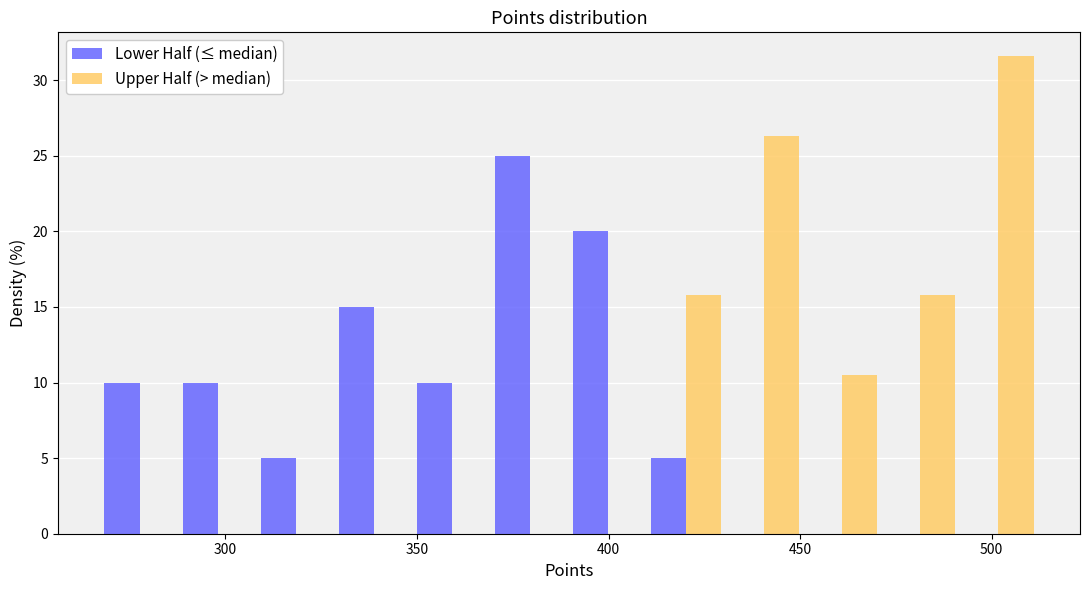

In the Upper Half (> median) series, which range on the x-axis has the tallest bar?

490 to 510